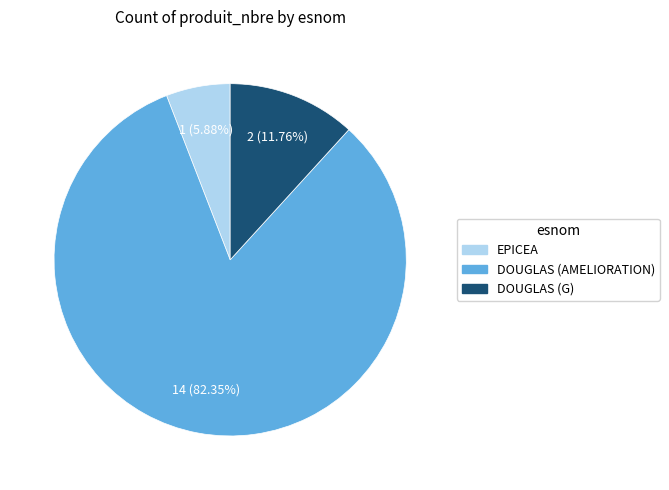

The DOUGLAS (AMELIORATION) slice represents 72% of the pie. True or false?

False